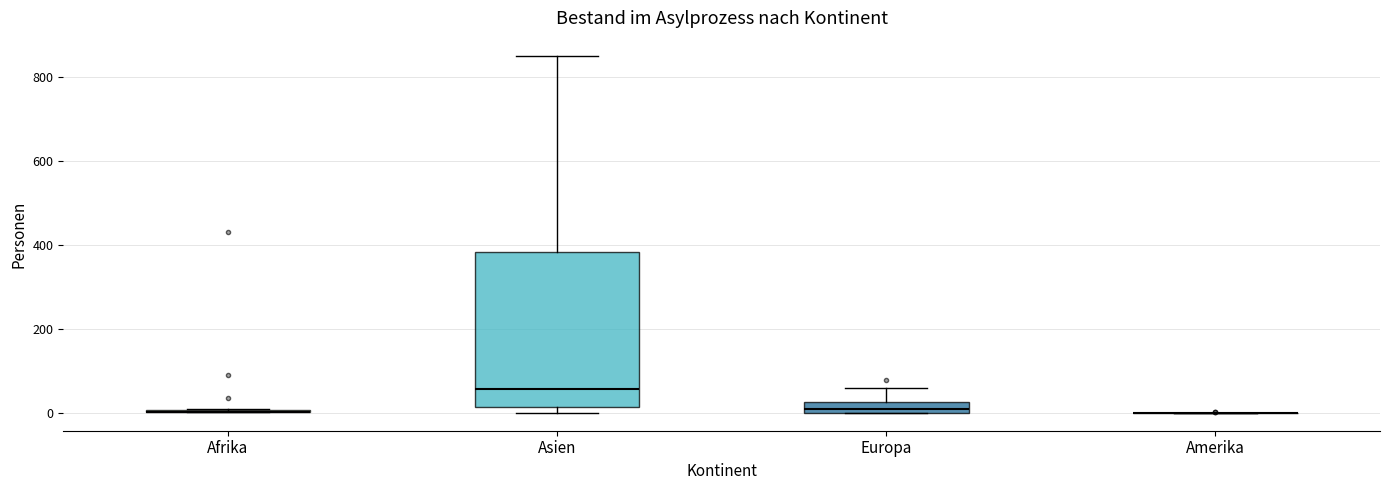

Comparing the boxes themselves (not the whiskers), which one is the tallest?

Asien